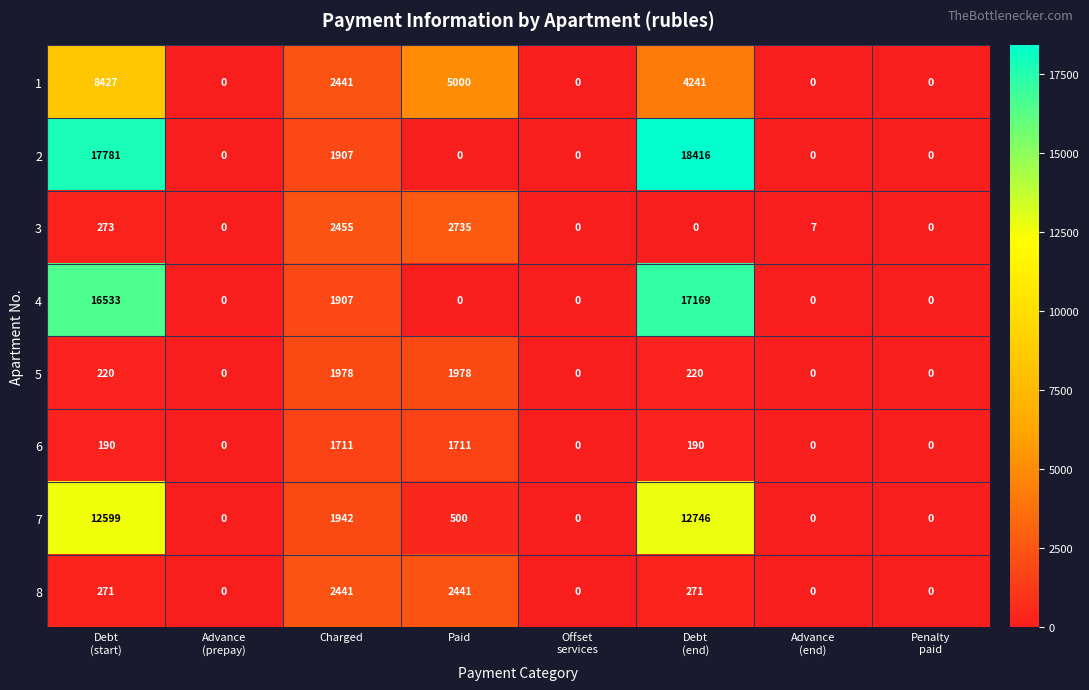

Which series has the largest range (max minus min)?

2